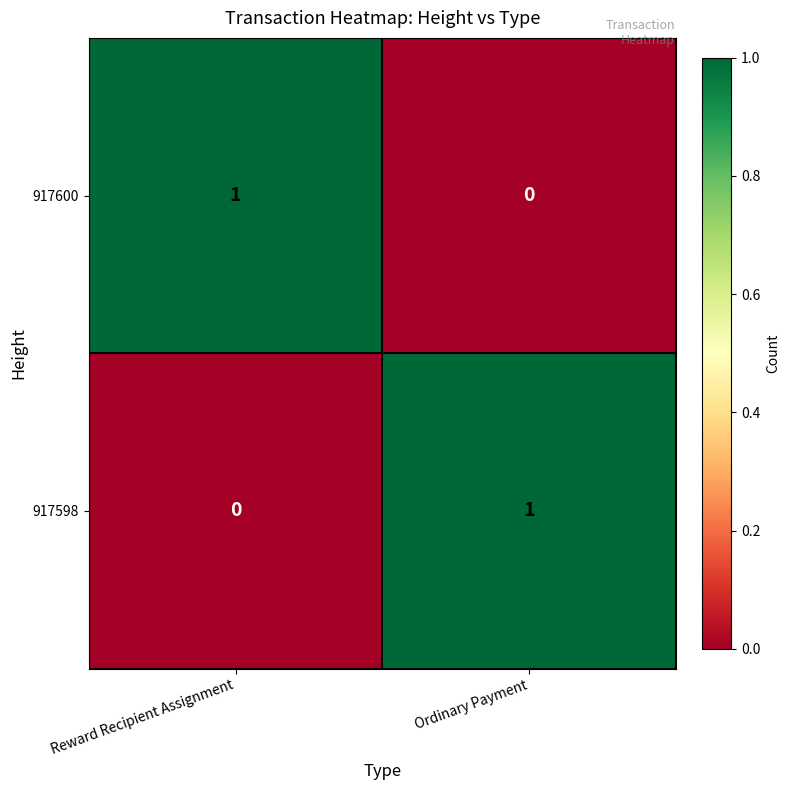

The 917598 series shows 0 at Reward Recipient Assignment. True or false?

True